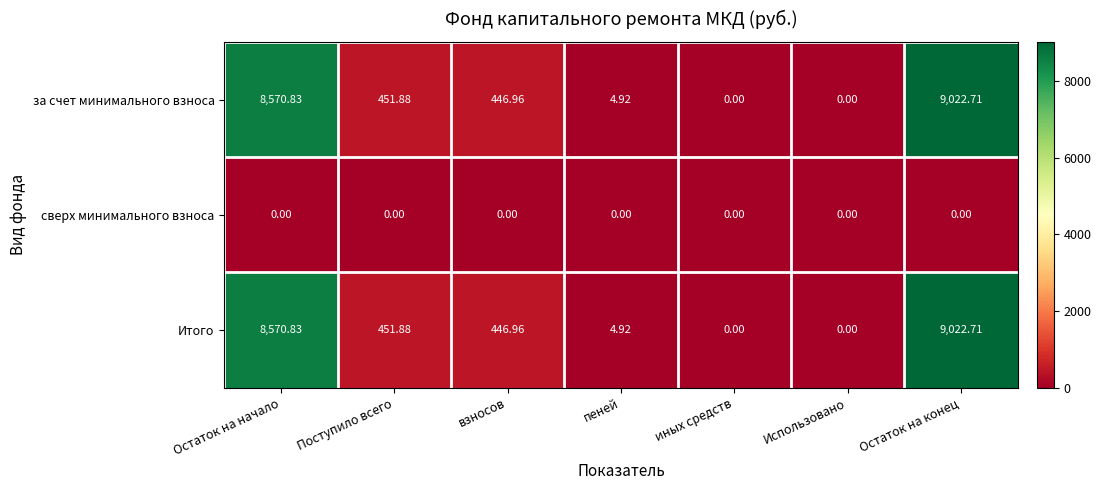

Which category has the highest value across all series?

Остаток на конец